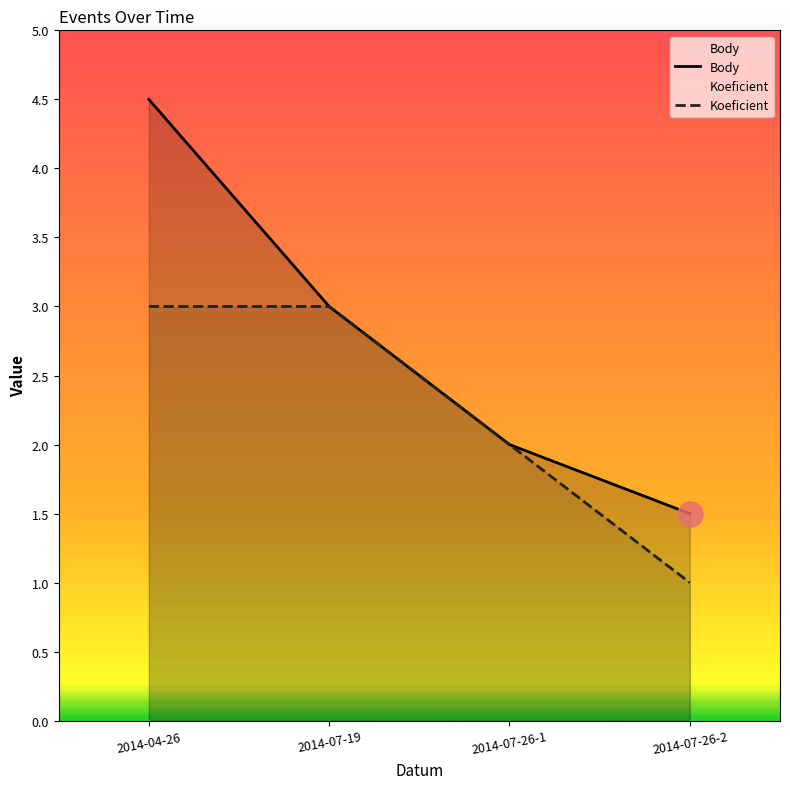

Reading left to right, list all the values displayed in this chart.

Body: 4.5	3.0	2.0	1.5
Koeficient: 3.0	3.0	2.0	1.0